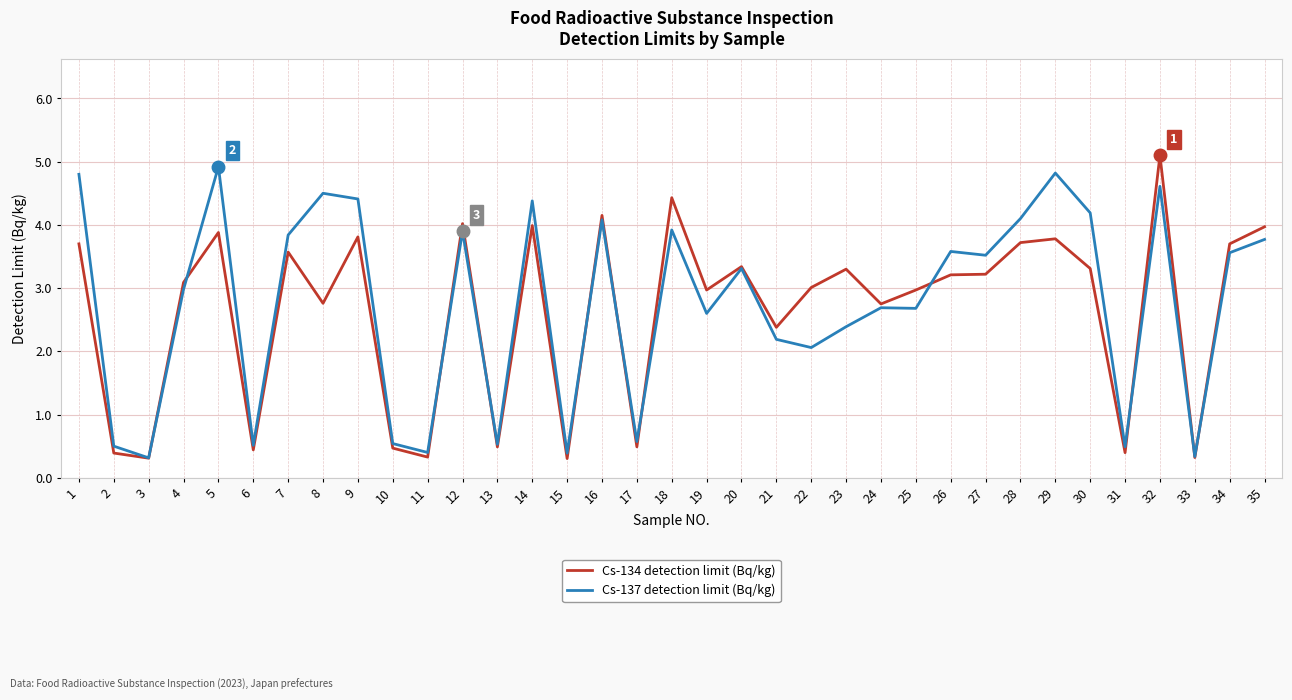

What are all the series names shown in the legend?

Cs-134 detection limit (Bq/kg), Cs-137 detection limit (Bq/kg)